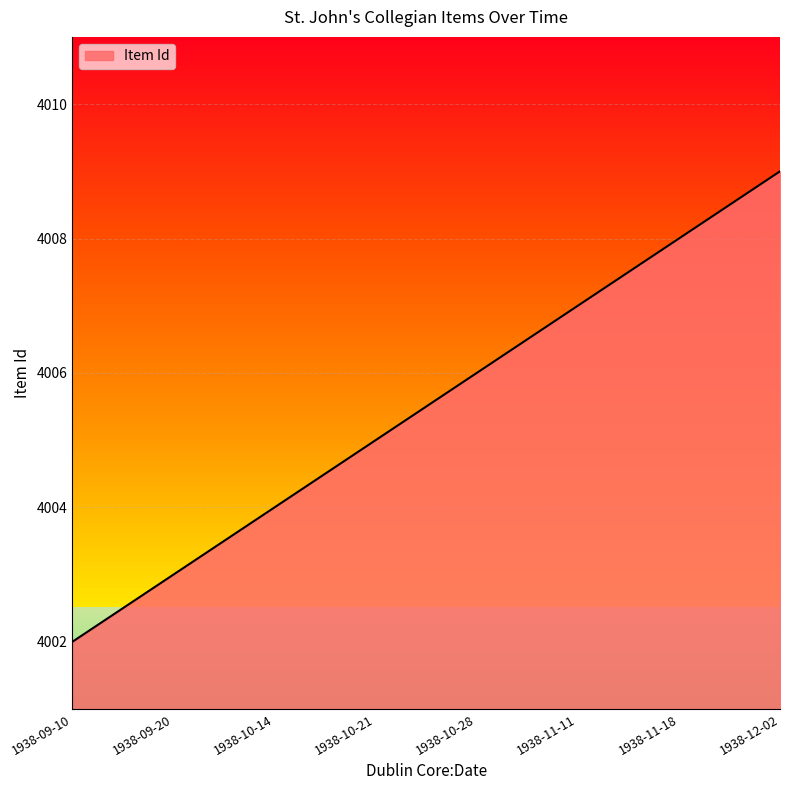

At which category does the chart reach its minimum across all series?

1938-09-10